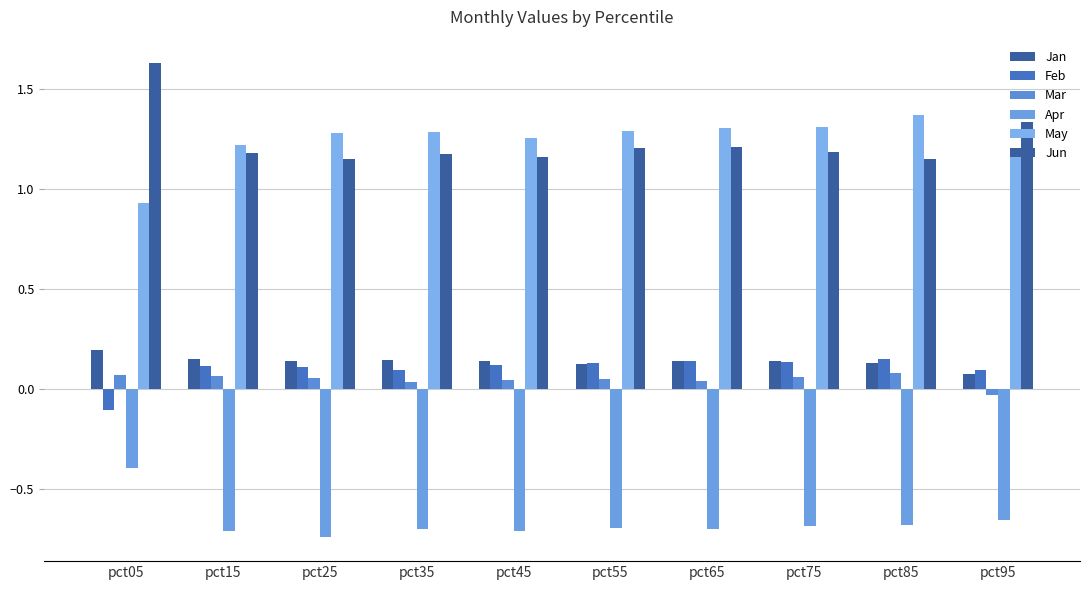

Which series has the largest total across all categories?

May